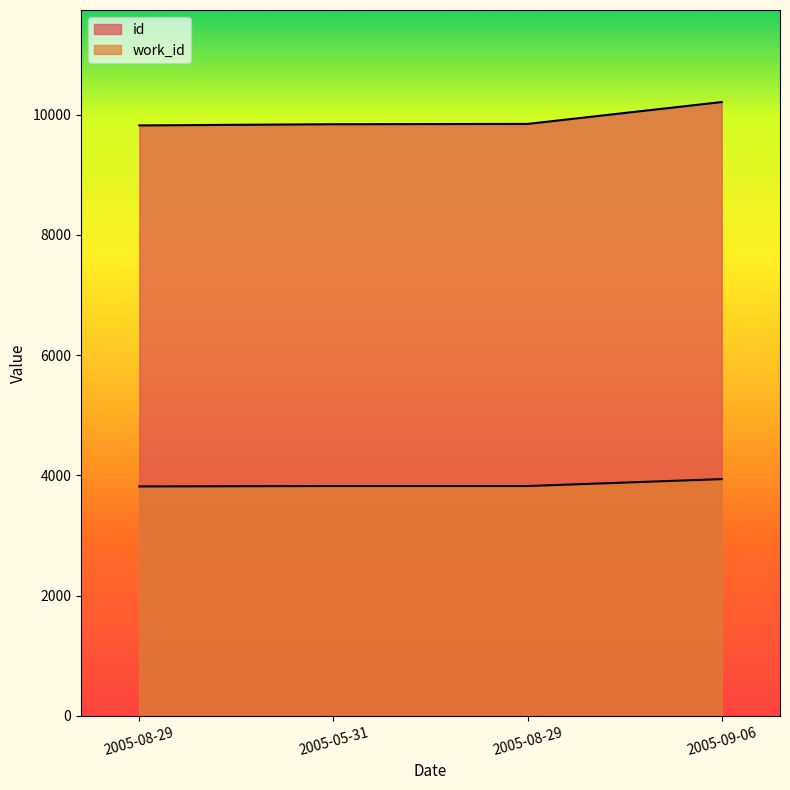

How many categories are shown in the chart?

4